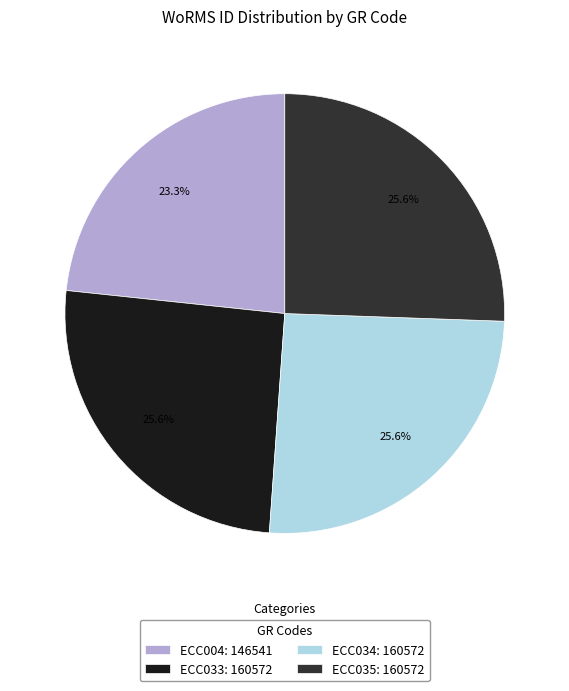

What percentage is the ECC033 slice, to the nearest percent?

26%